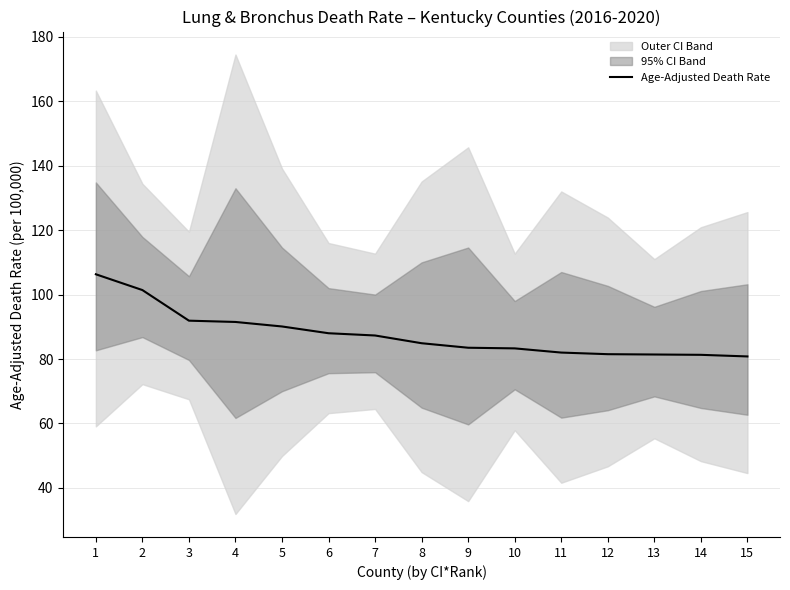

At which category does the chart reach its peak across all series?

1